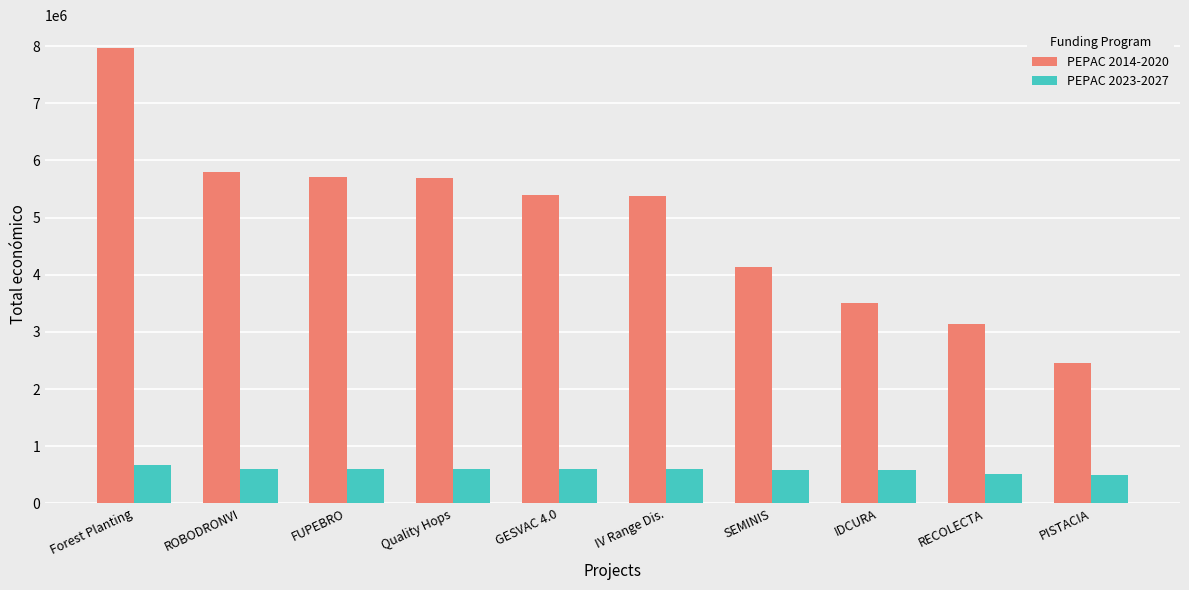

Which series has the largest total across all categories?

PEPAC 2014-2020